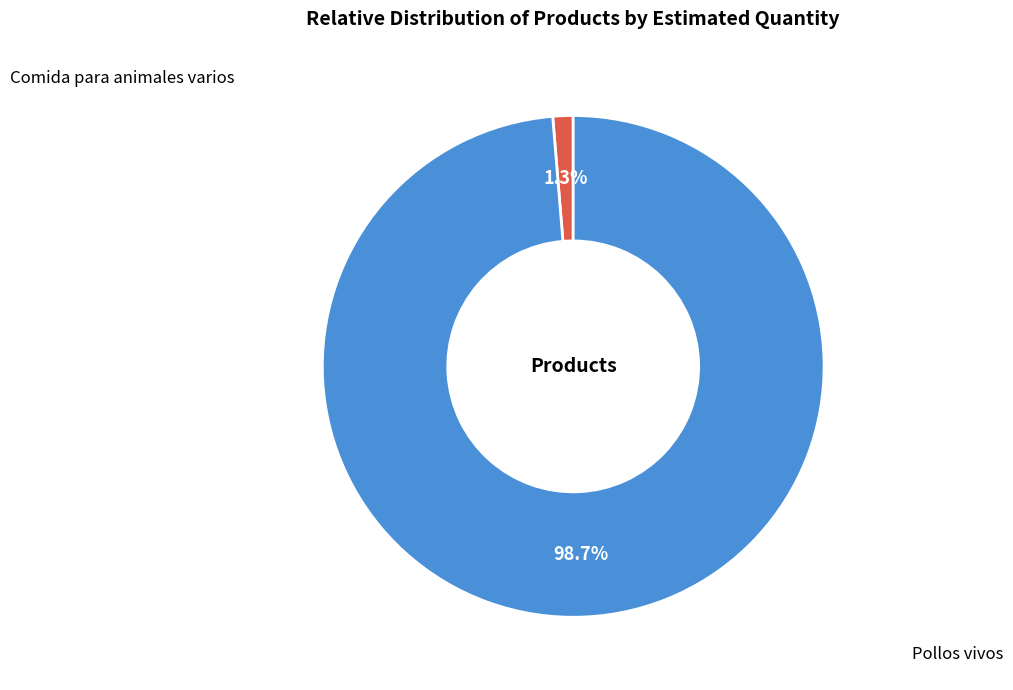

How many segments does this pie chart have?

2